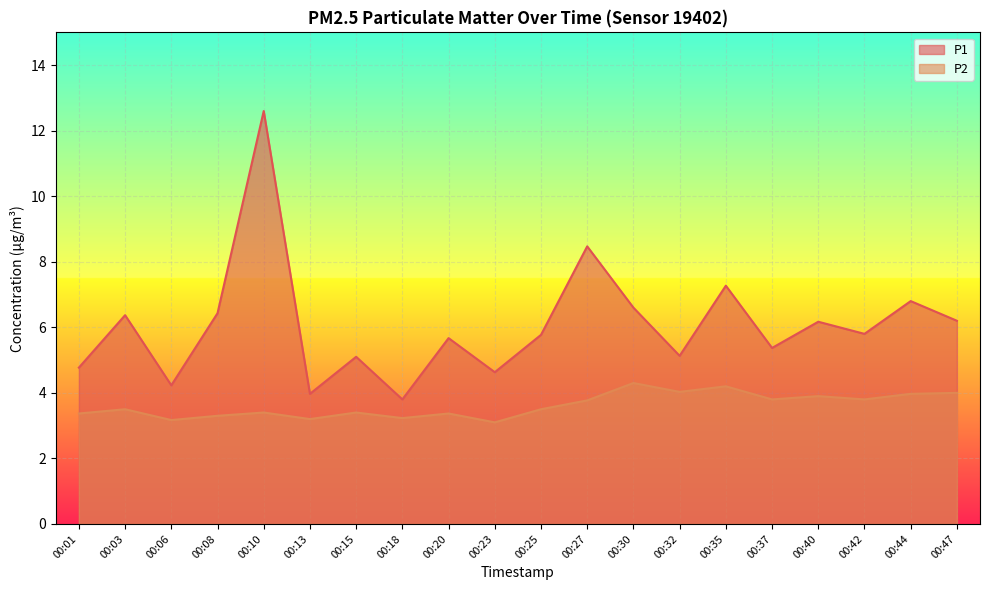

What is the maximum value for P2?

4.3